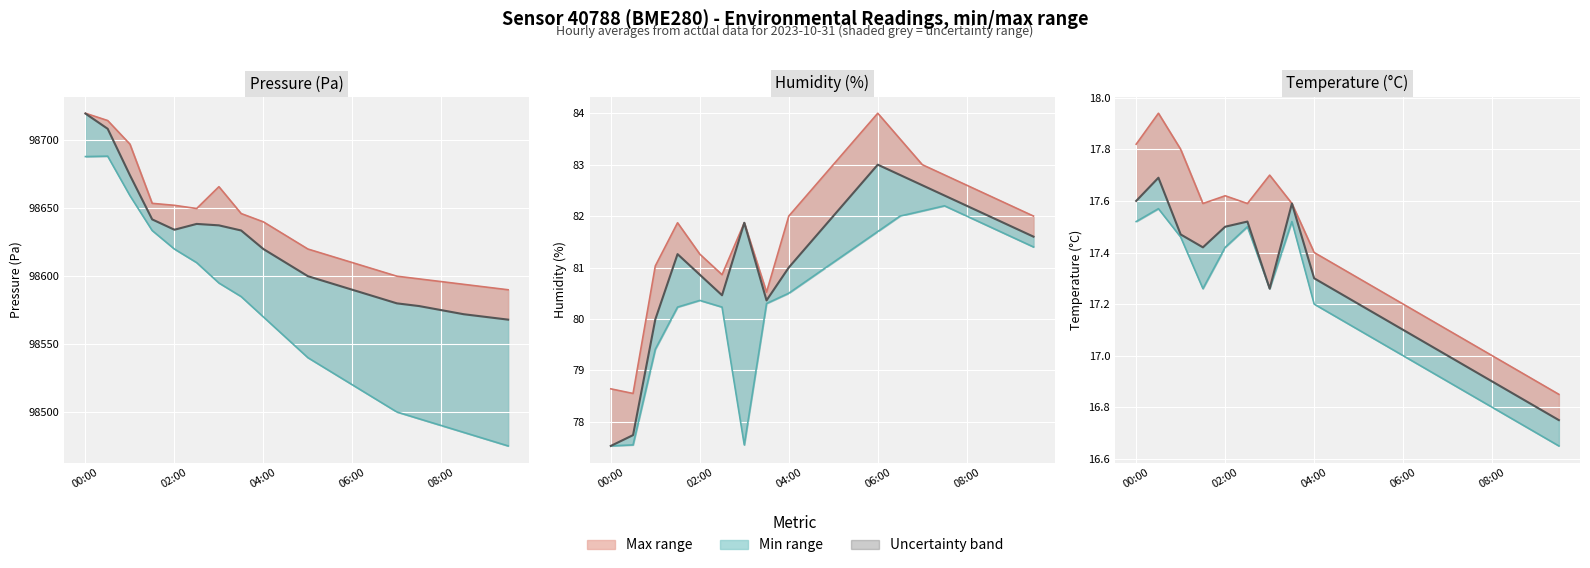

Which series has the largest total across all categories?

pressure